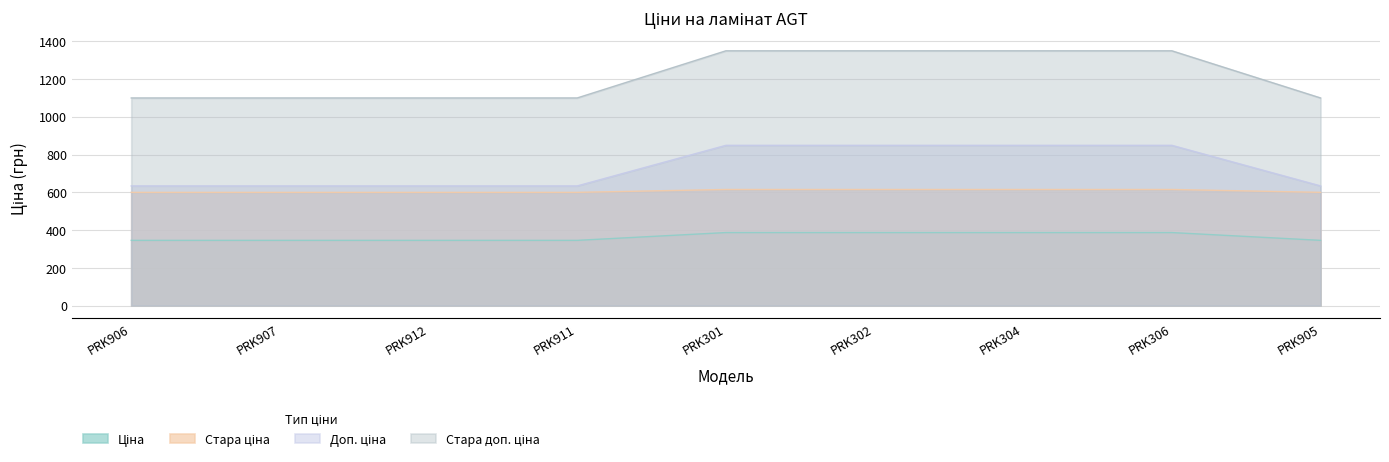

At which category does the chart reach its minimum across all series?

PRK906